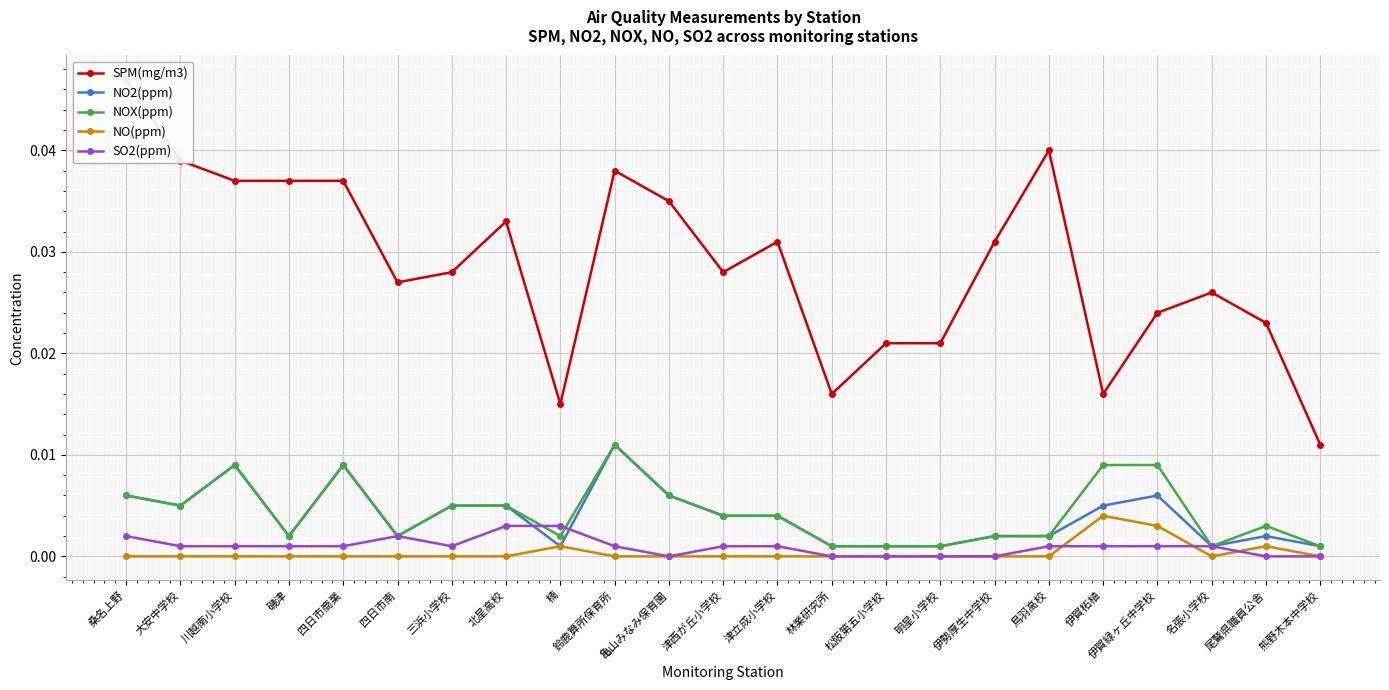

How many lines are shown in the chart?

5